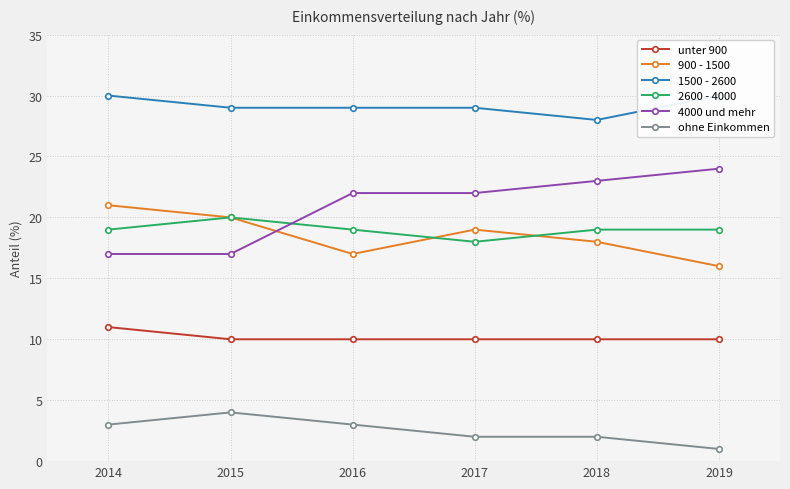

True or false: 1500 - 2600 and 900 - 1500 cross at least once.

False